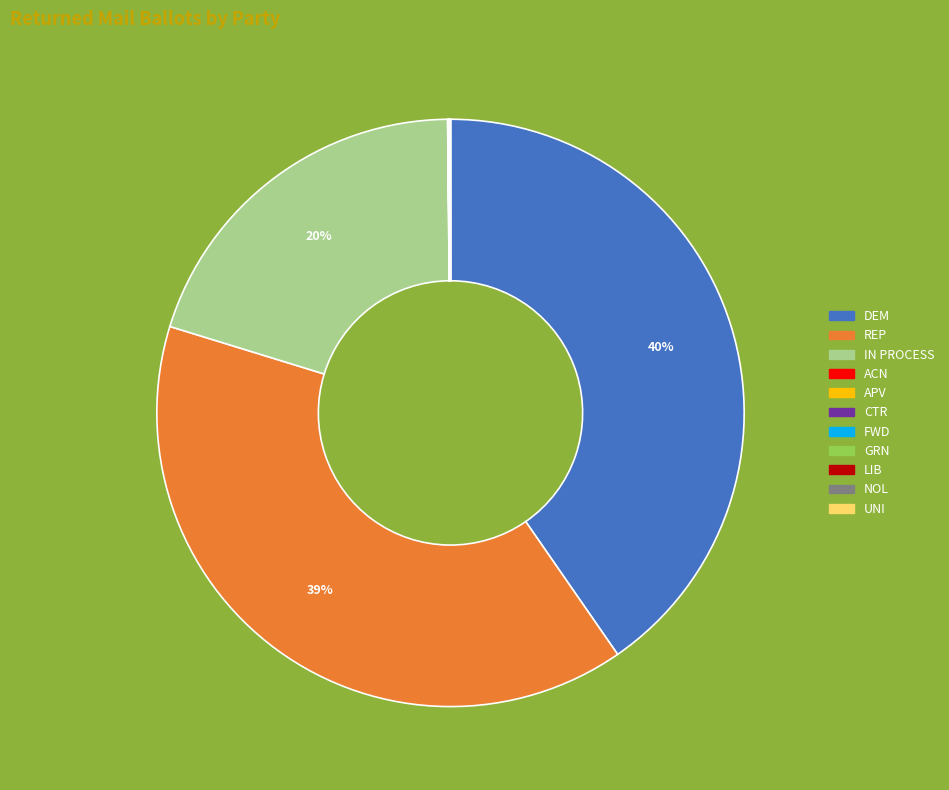

What percentage is the REP slice, to the nearest percent?

39%